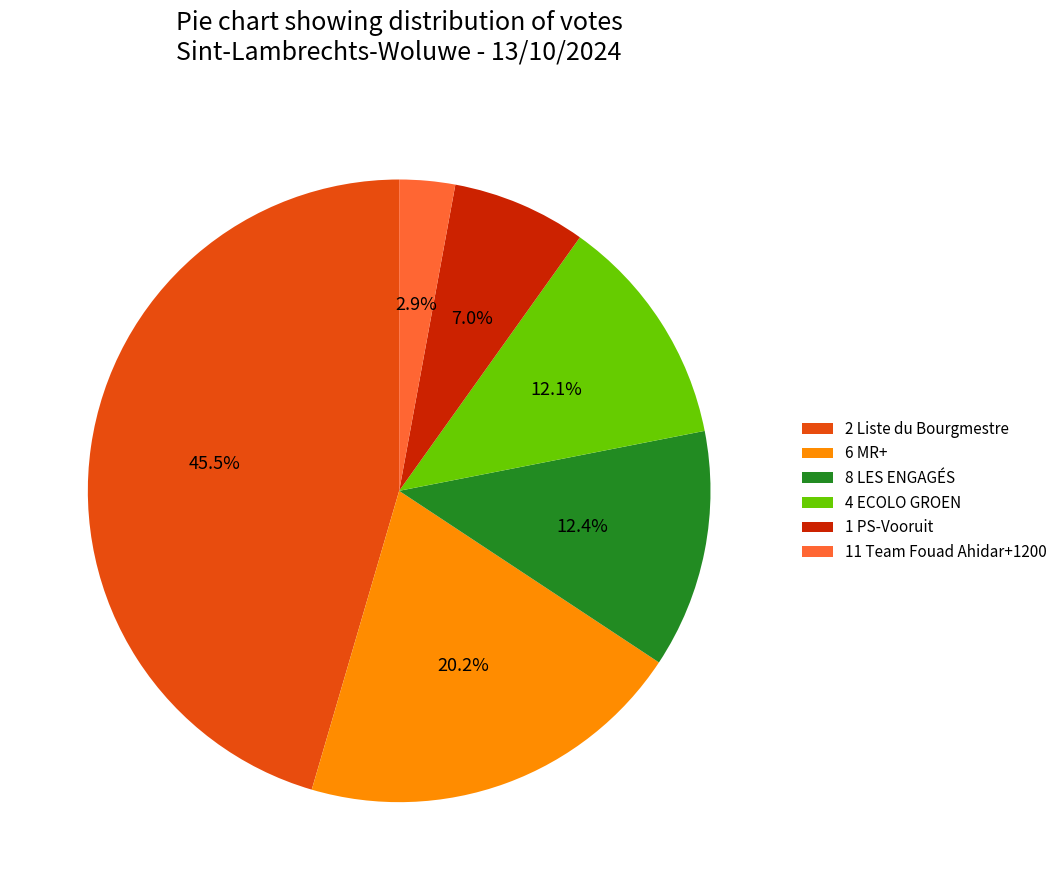

Count the number of slices in the pie.

6